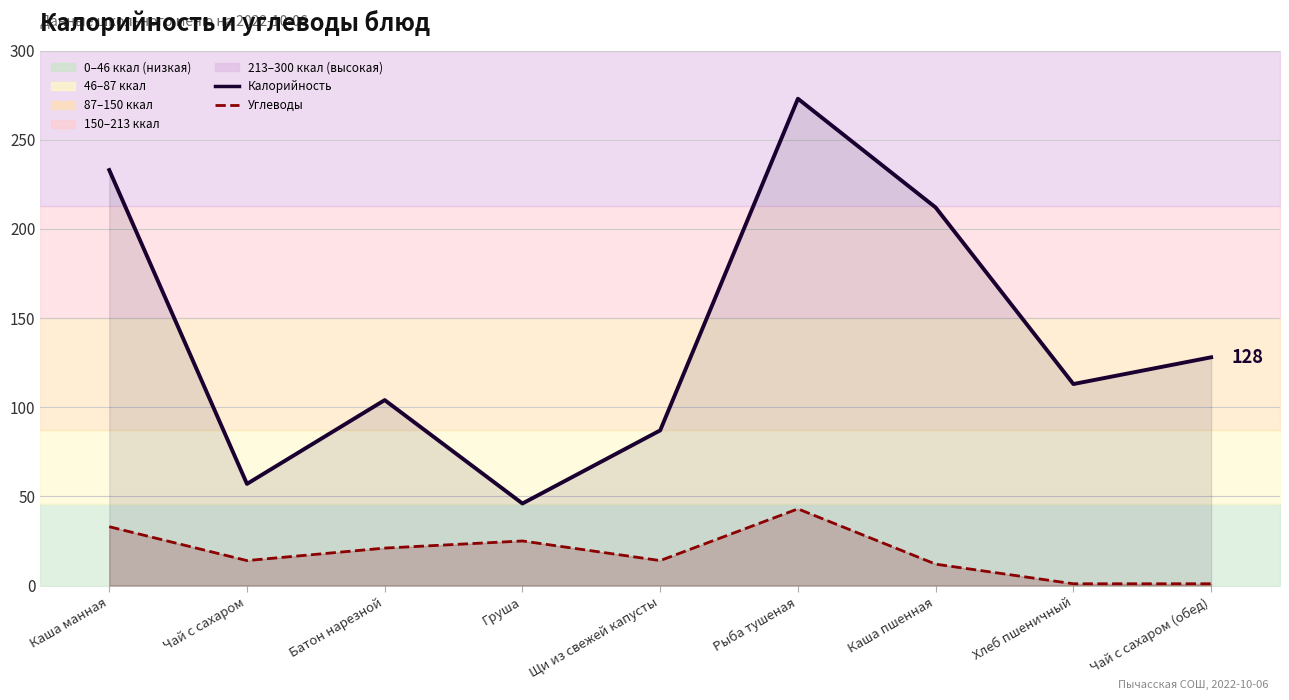

Which series has the largest range (max minus min)?

Калорийность